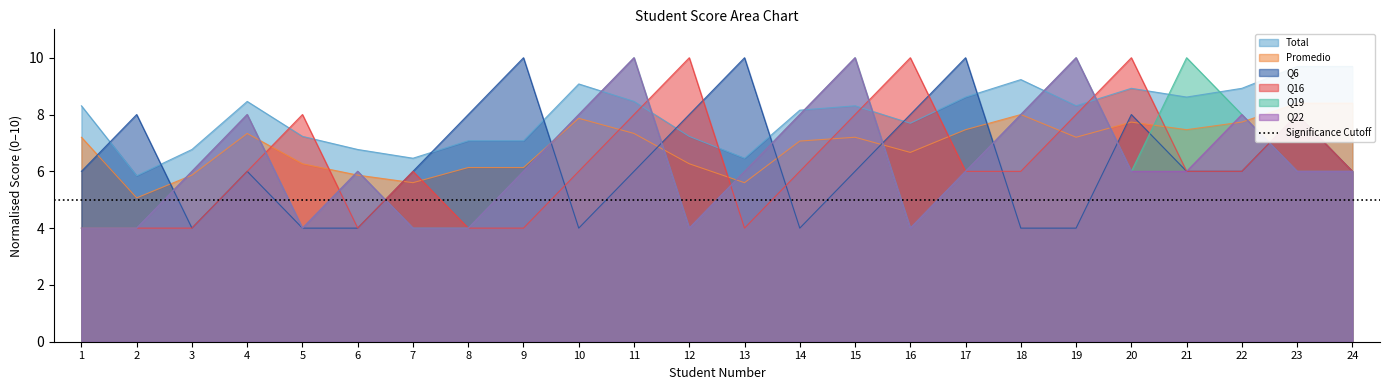

How many categories are shown in the chart?

24